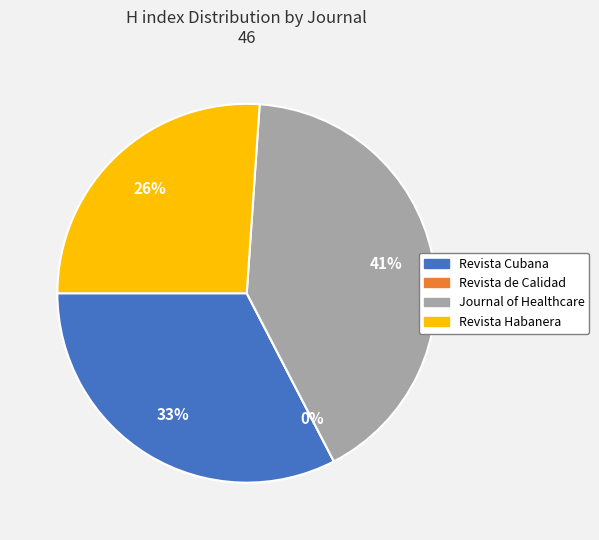

What is the change in value from Journal of Healthcare Quality Research to Revista Habanera de Ciencias Medicas?

-7